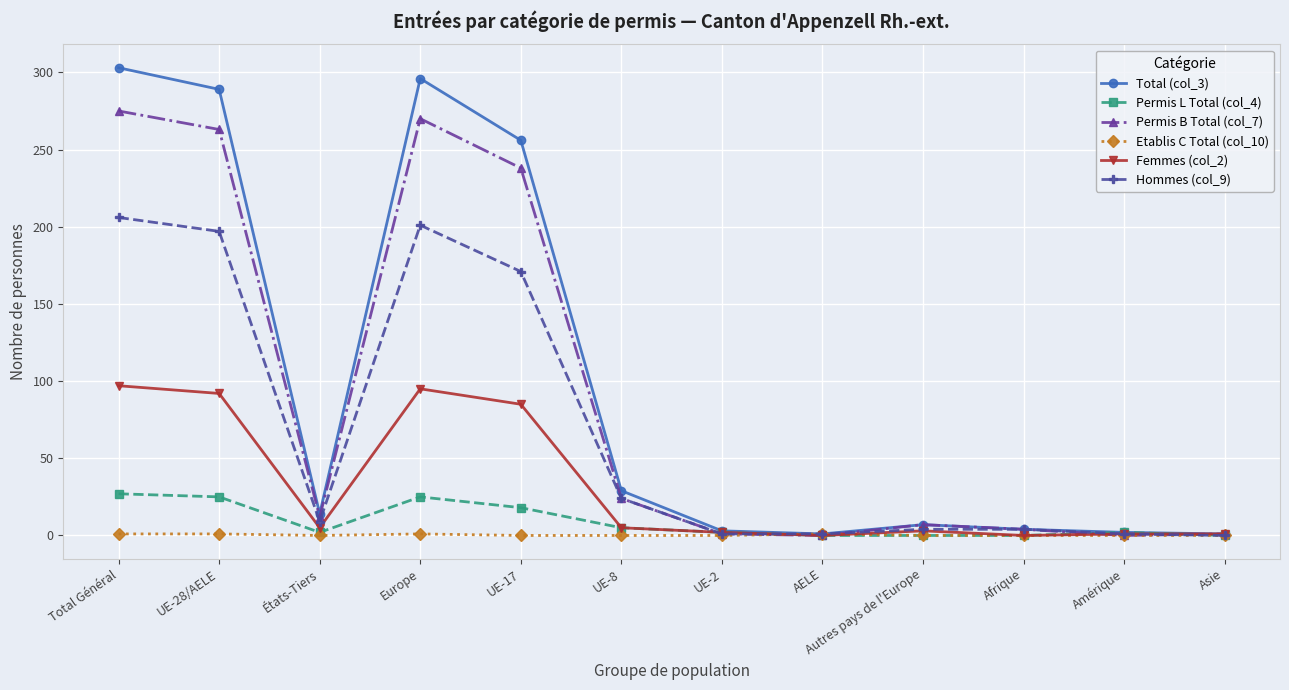

Where is the first local minimum for Total (col_3)?

États-Tiers